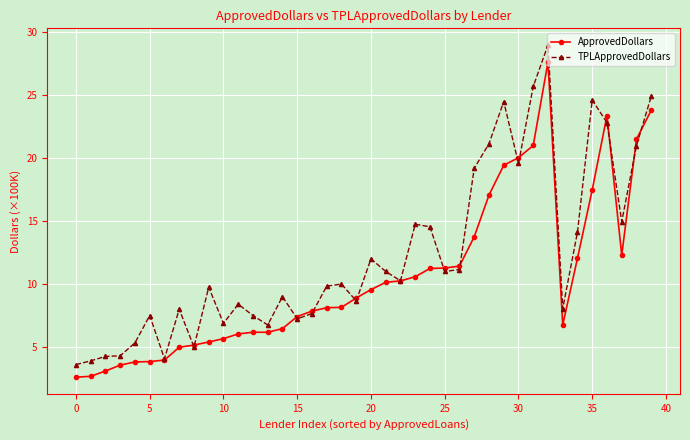

At which category is the sum across all series the highest?

32